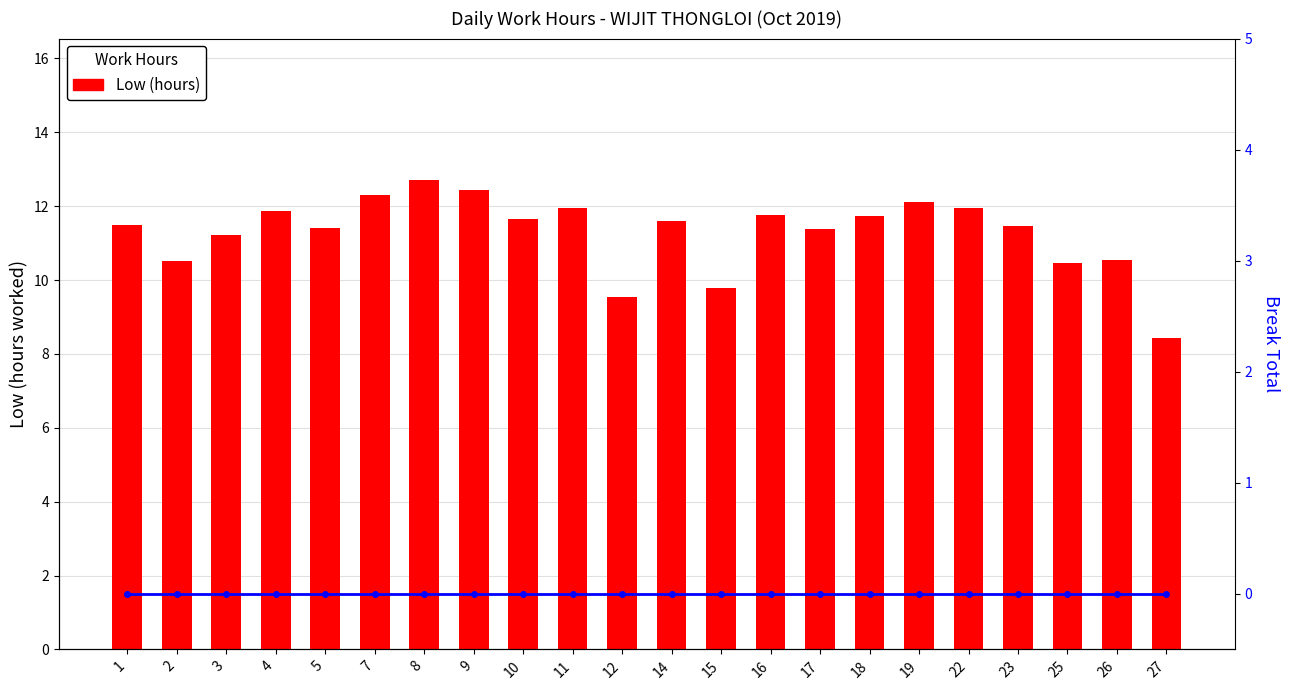

What is the maximum value shown in the chart?

12.7